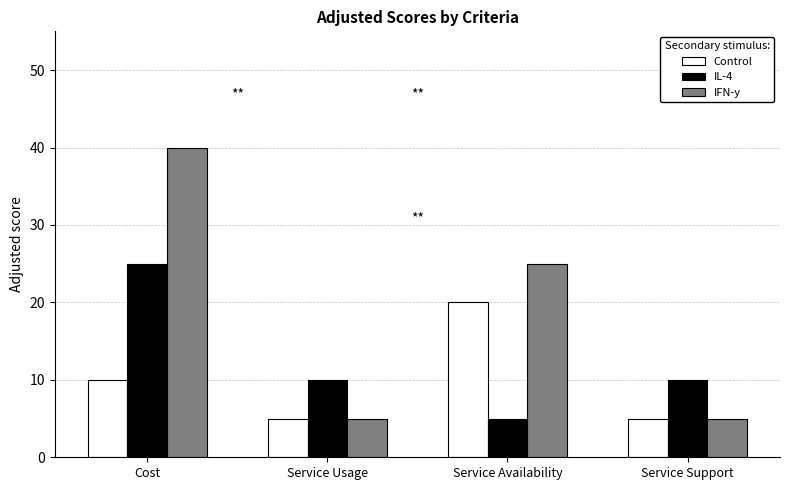

Is it true that Control equals 7 at Service Support?

False